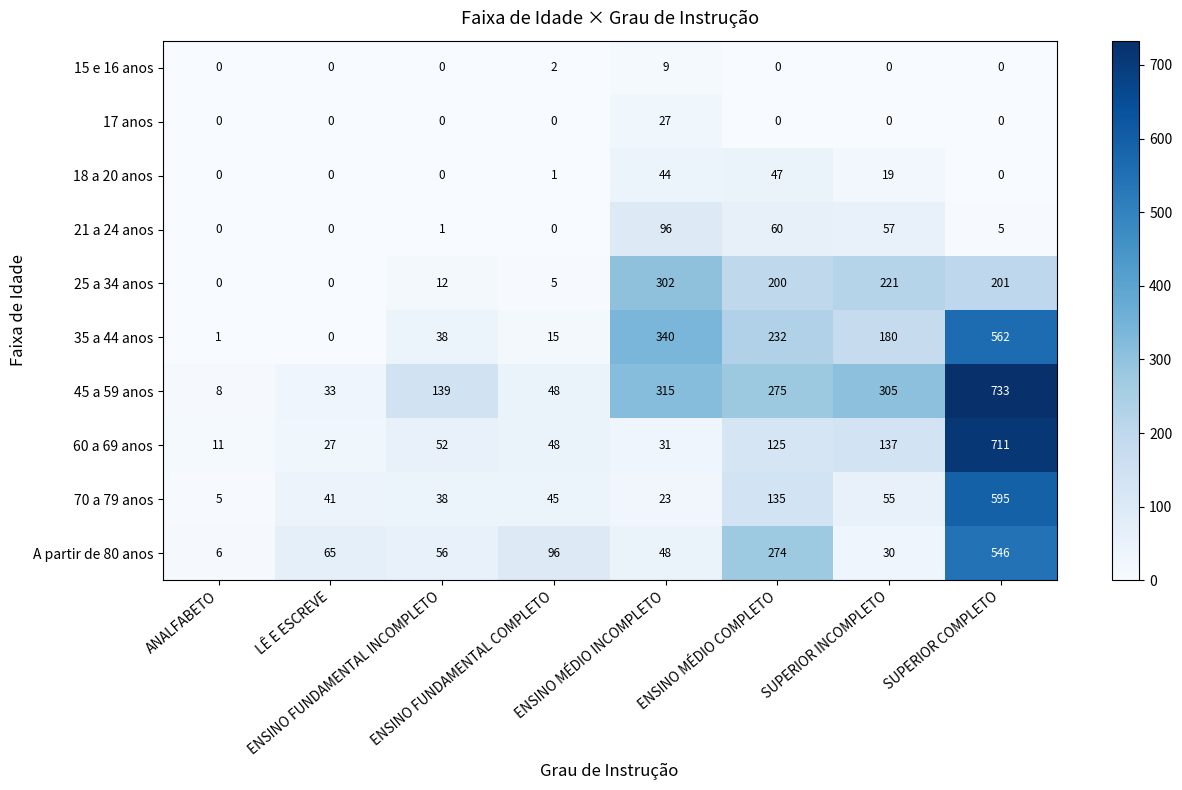

Which label corresponds to the largest value in the chart?

SUPERIOR COMPLETO